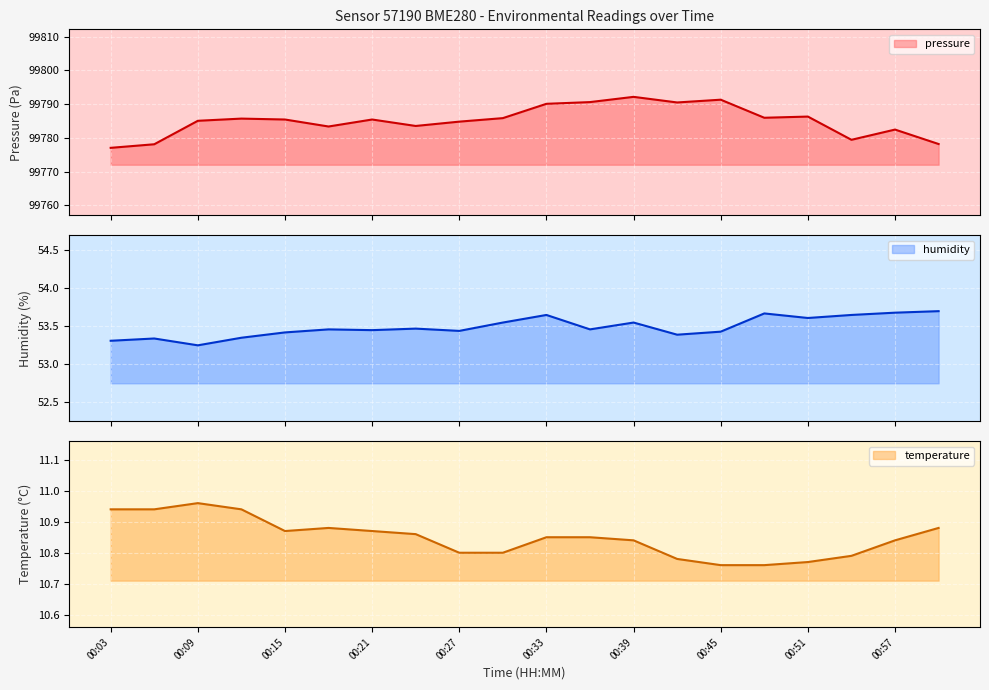

In temperature, how many points are lower than both neighbors (excluding endpoints)?

1